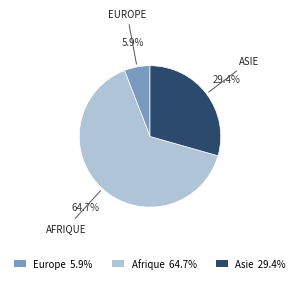

Rank the categories by value from highest to lowest.

Afrique, Asie, Europe